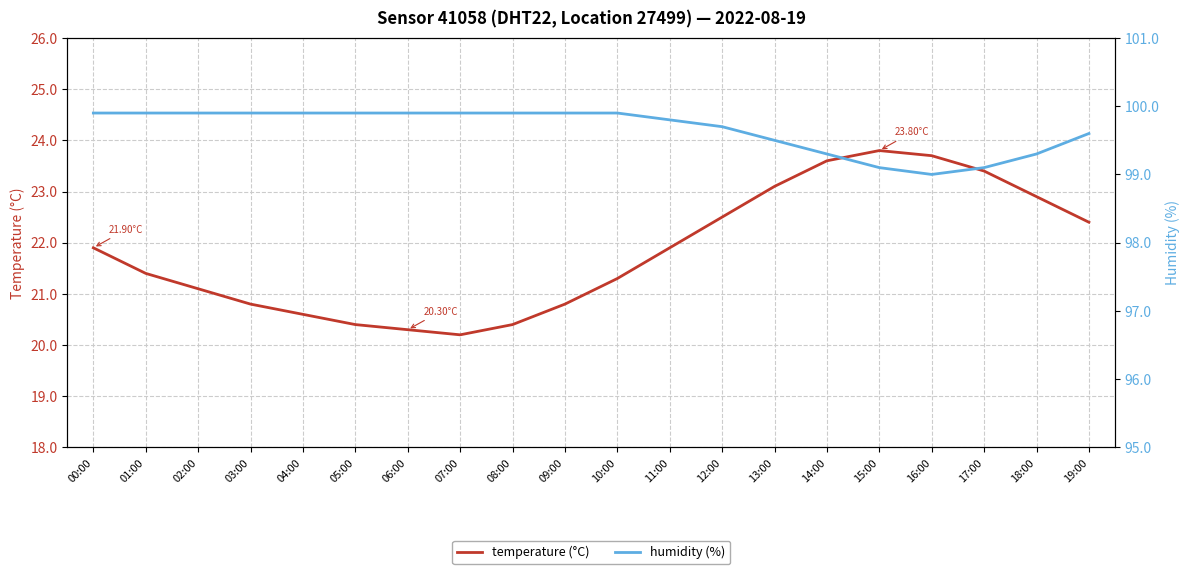

What is the value of the temperature (°C) point at the 12th from the left?

21.9